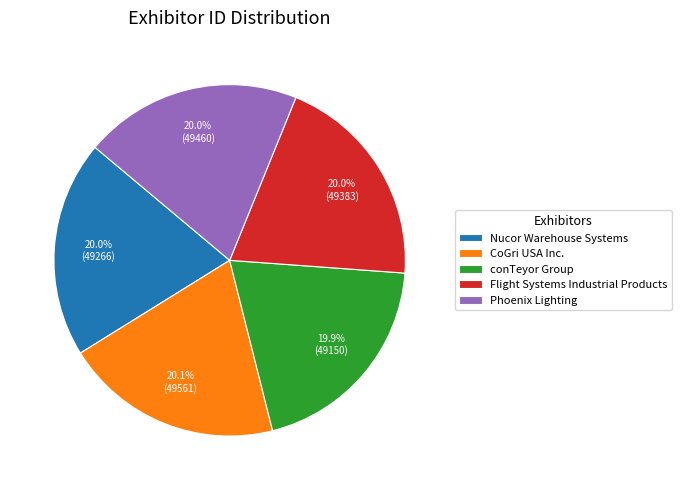

What percentage is NOT represented by Nucor Warehouse Systems?

80.0%